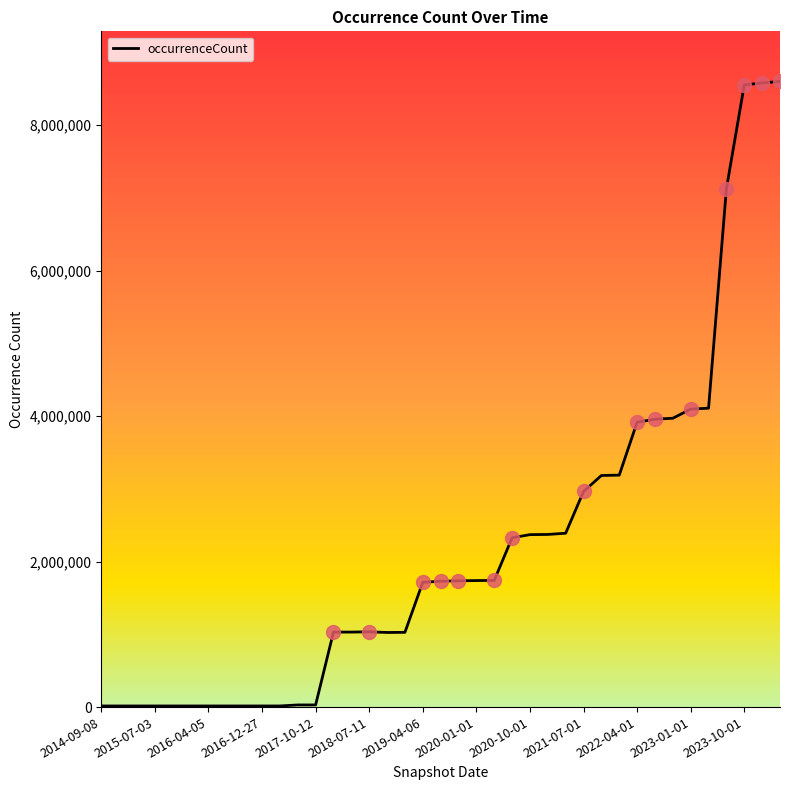

Does the chart display data point markers on the line(s)?

No